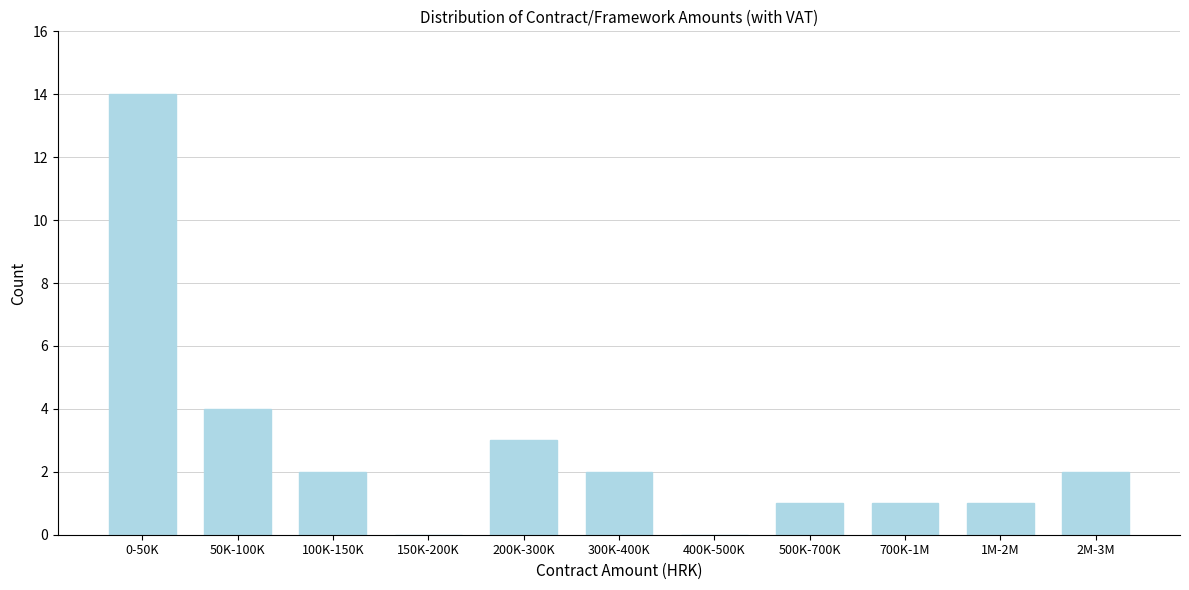

Reading left to right, what are all the values shown in this chart?

0-50K=14	50K-100K=4	100K-150K=2	150K-200K=0	200K-300K=3	300K-400K=2	400K-500K=0	500K-700K=1	700K-1M=1	1M-2M=1	2M-3M=2